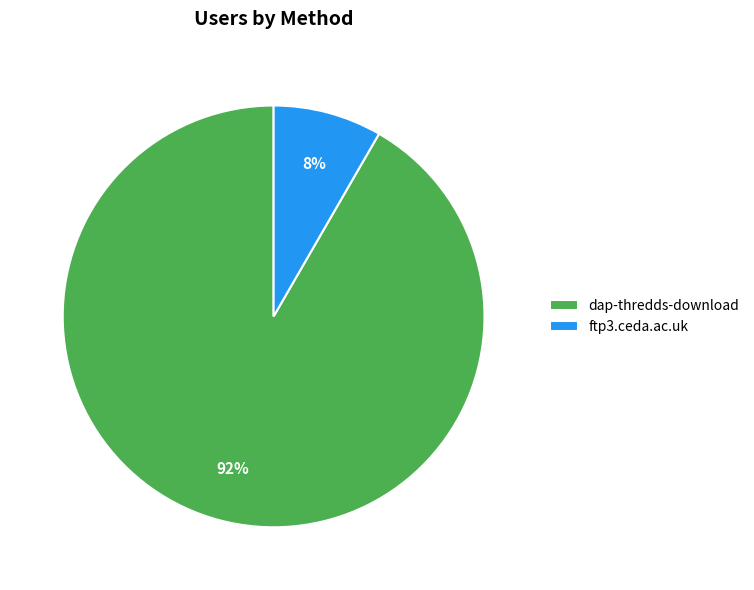

Rank the categories by value from lowest to highest.

ftp3.ceda.ac.uk, dap-thredds-download